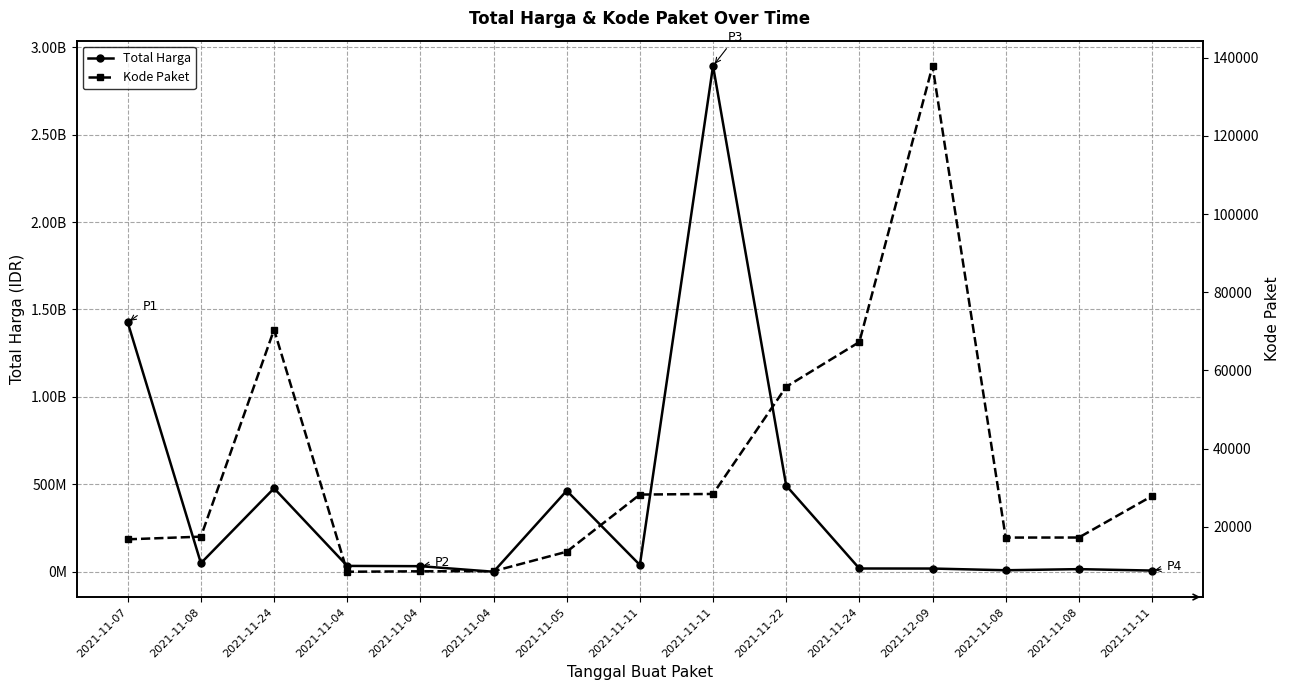

The value of Kode Paket at 2021-11-22 is 79128. True or false?

False